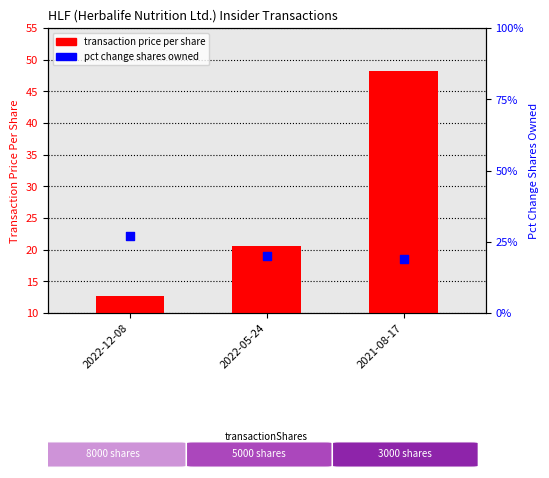

At how many categories does at least one series exceed 31?

1